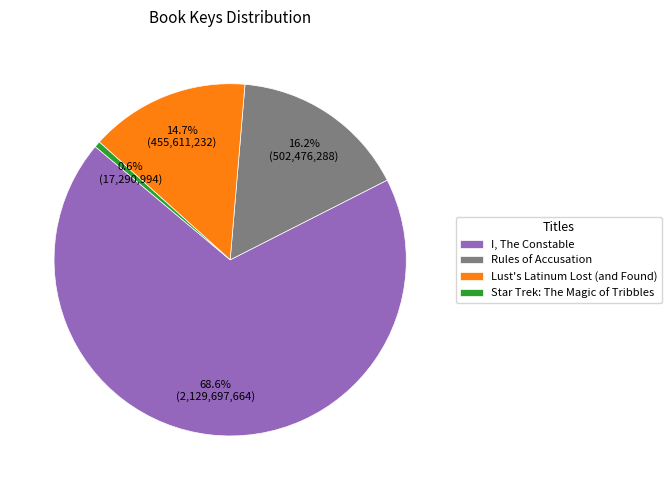

To the nearest percent, what is the difference between the largest and smallest slice percentages?

68%